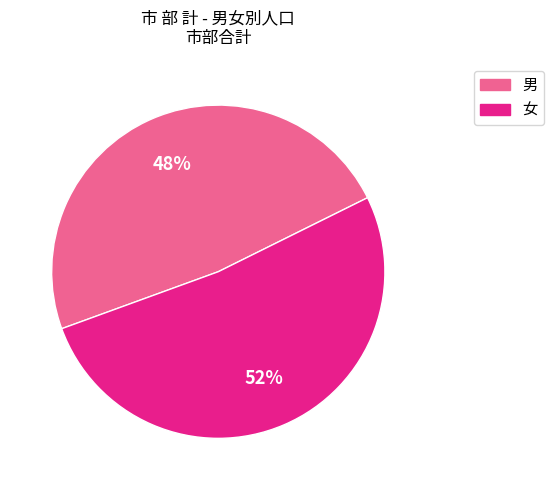

What percentage is the 女 slice, to the nearest percent?

52%